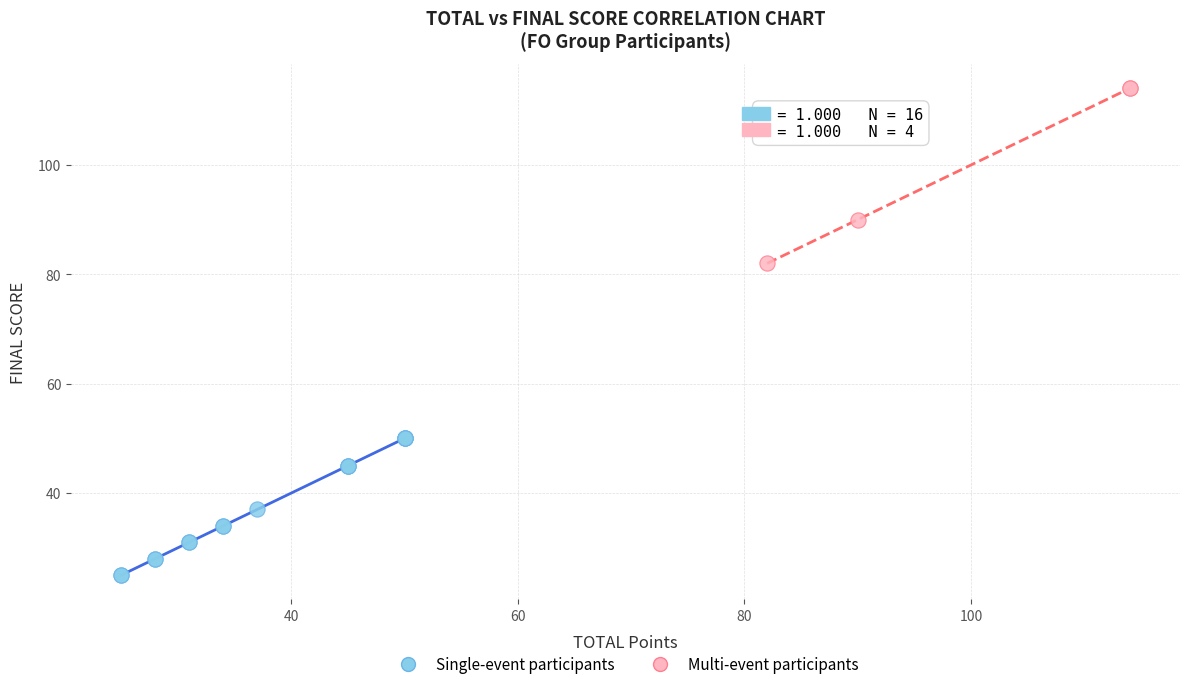

What are all the series names shown in the legend?

Single-event participants, Multi-event participants